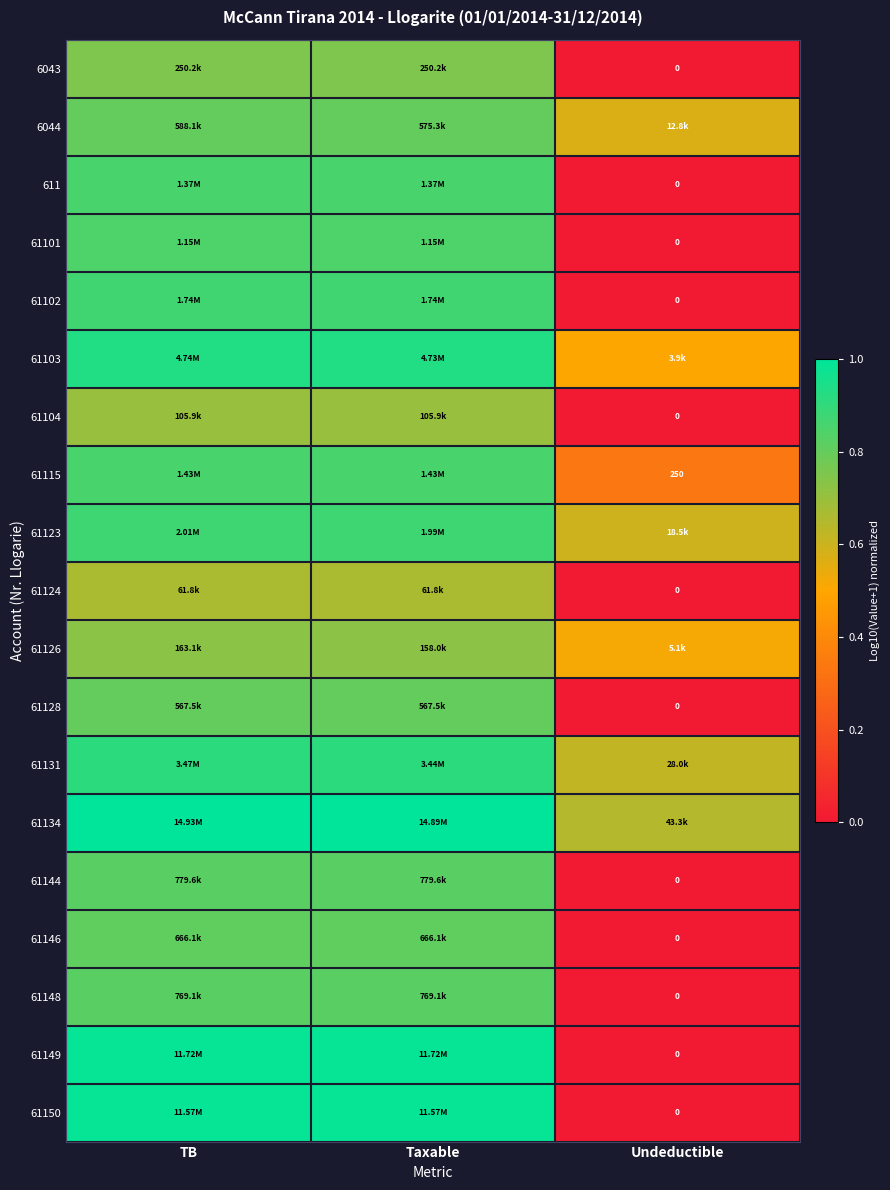

Rank the series by their maximum value, from lowest to highest.

61124, 61104, 61126, 6043, 61128, 6044, 61146, 61148, 61144, 61101, 611, 61115, 61102, 61123, 61131, 61103, 61150, 61149, 61134